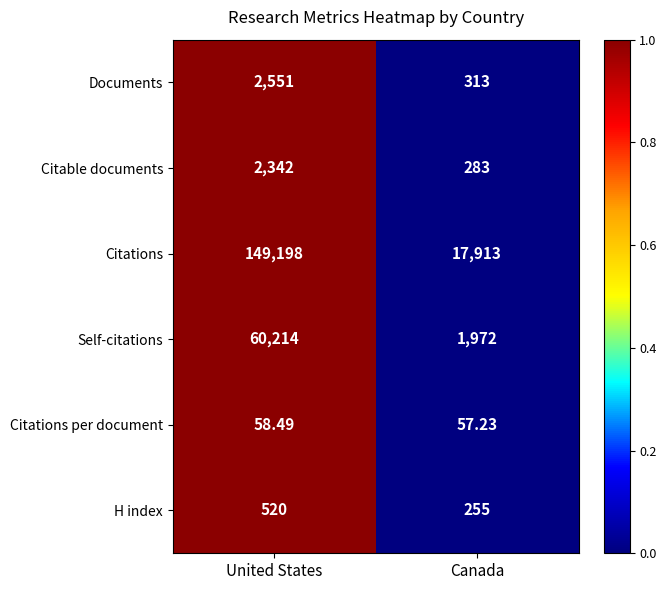

At Canada, list the series in order from smallest to largest.

Citations per document, H index, Citable documents, Documents, Self-citations, Citations